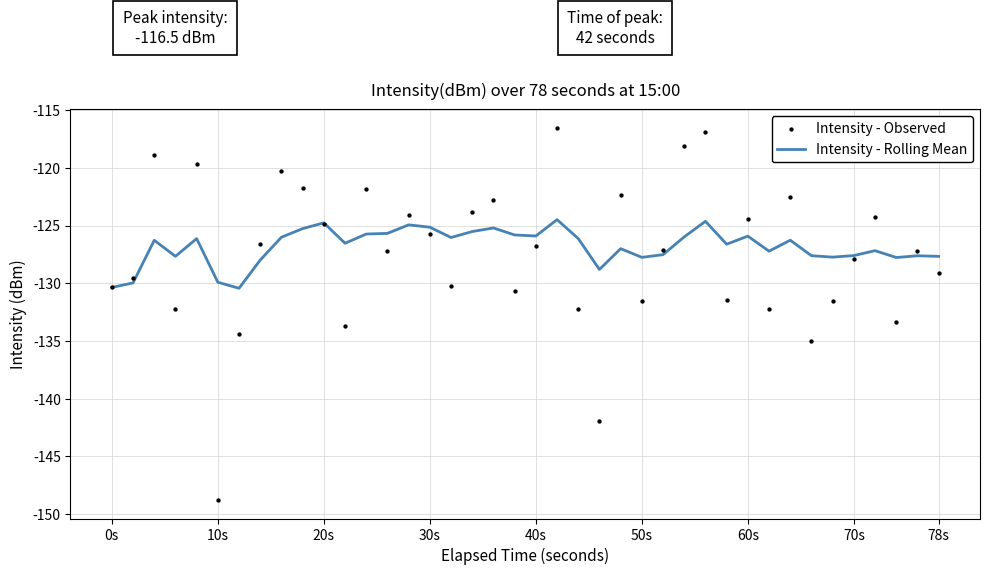

Which series contains the lowest Y value?

Intensity - Observed